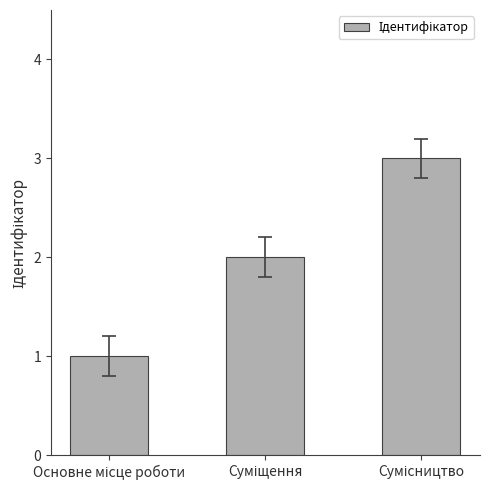

What is the sum of all values?

6